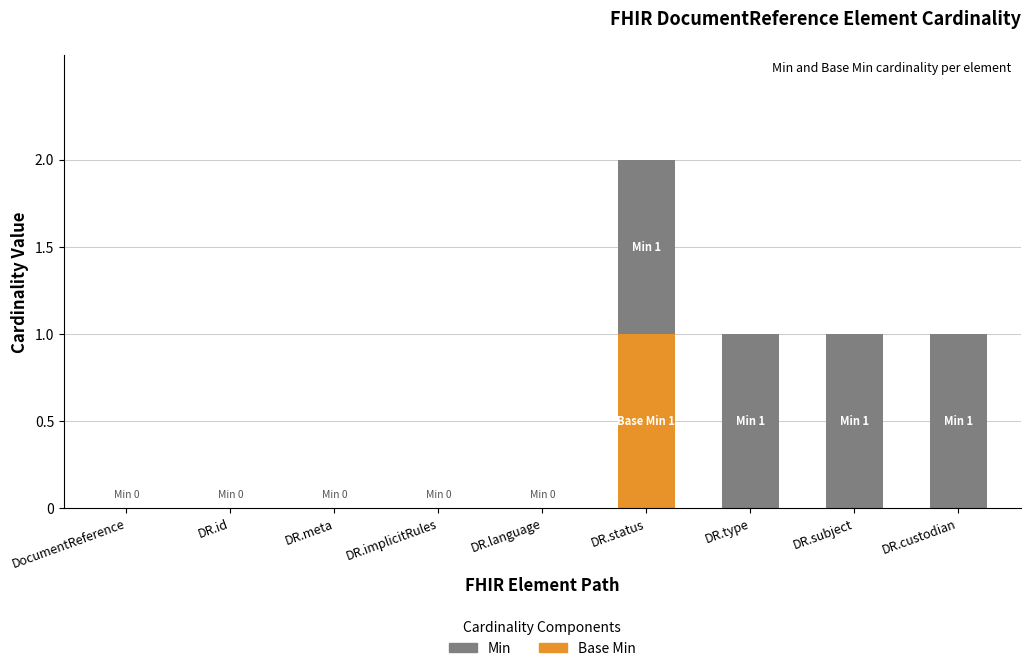

At which category is the sum across all series the highest?

DR.status